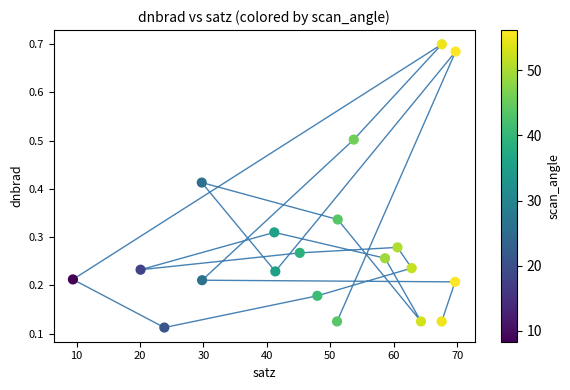

What is the range of X values (max minus min)?

60.3